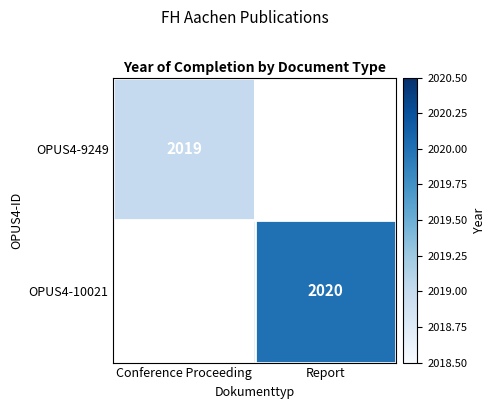

The value of OPUS4-10021 at Report is 2020. True or false?

True